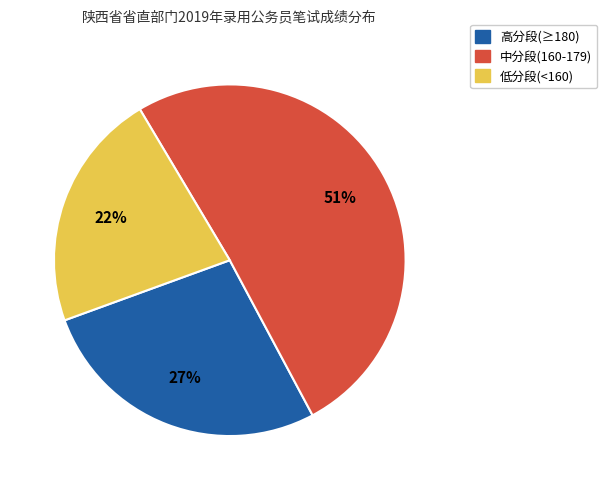

Rank the categories by value from lowest to highest.

低分段(<160), 高分段(≥180), 中分段(160-179)